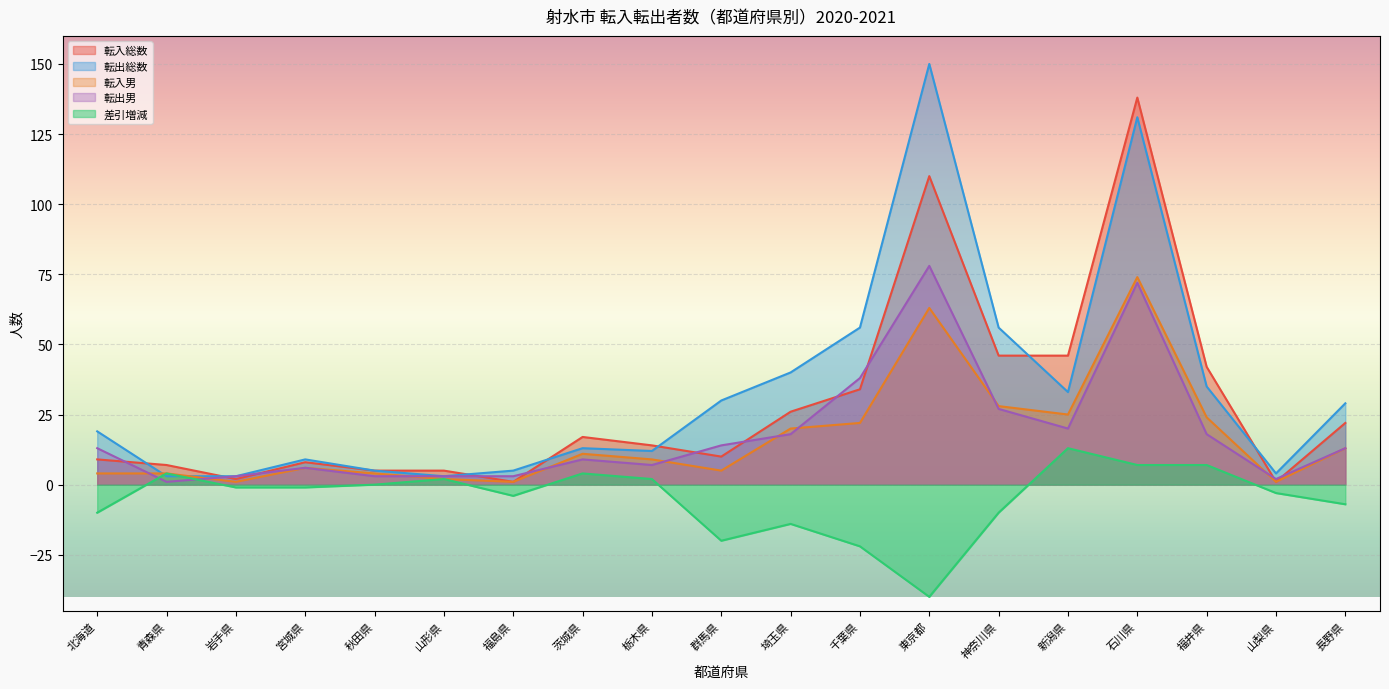

What is the label of the 8th point from the left?

茨城県